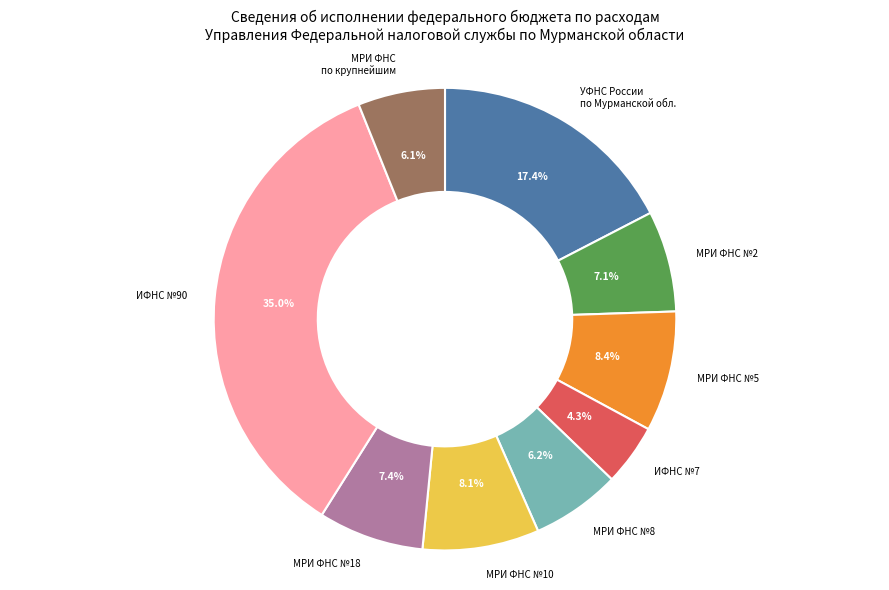

Does any single category account for the majority?

No